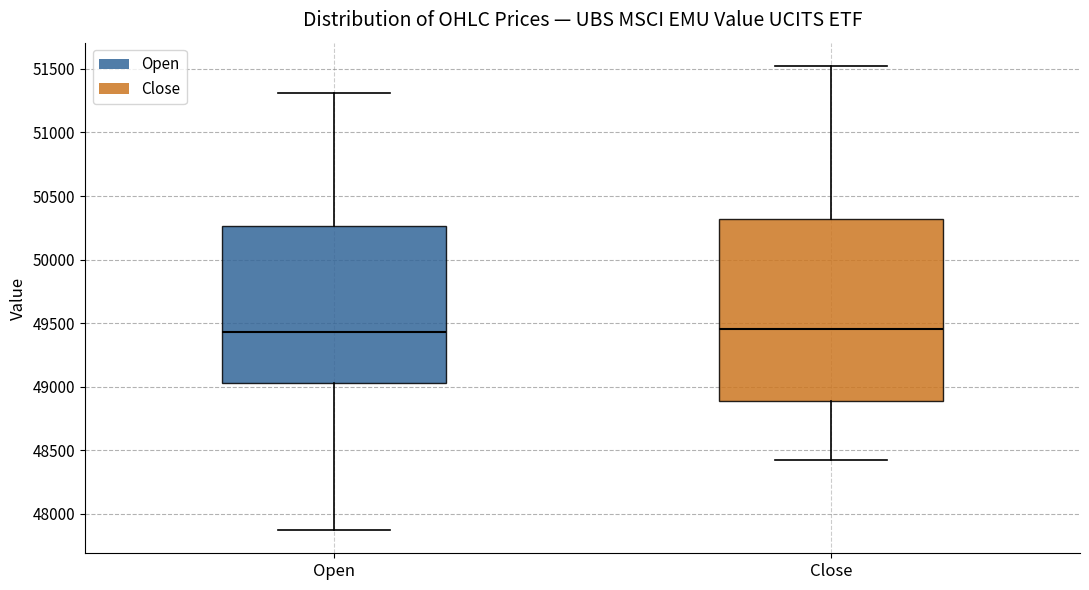

Where is the upper edge of the box for Close on the y-axis? The values are not printed on the chart, so give them approximately, as read against the axis.

50300